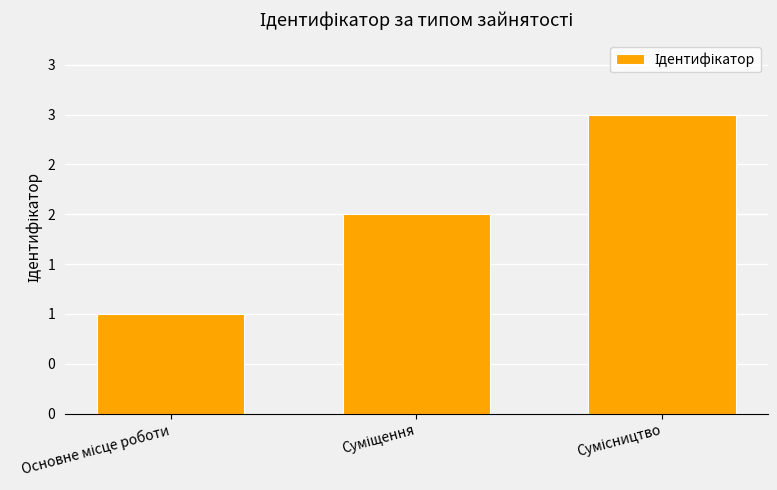

Are the bars horizontal?

No